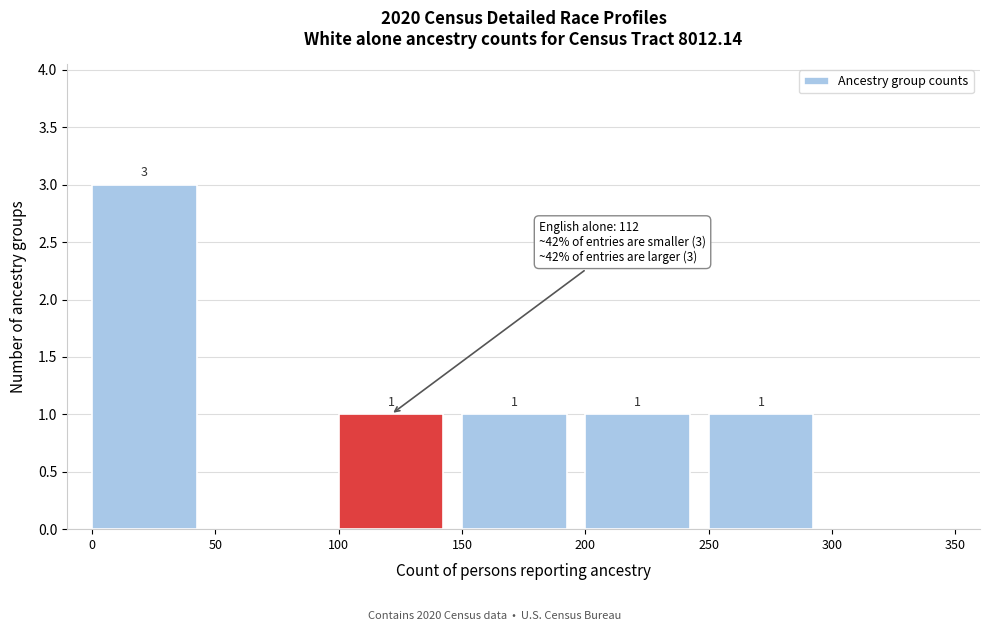

Which range on the x-axis has the tallest bar?

0 to 50